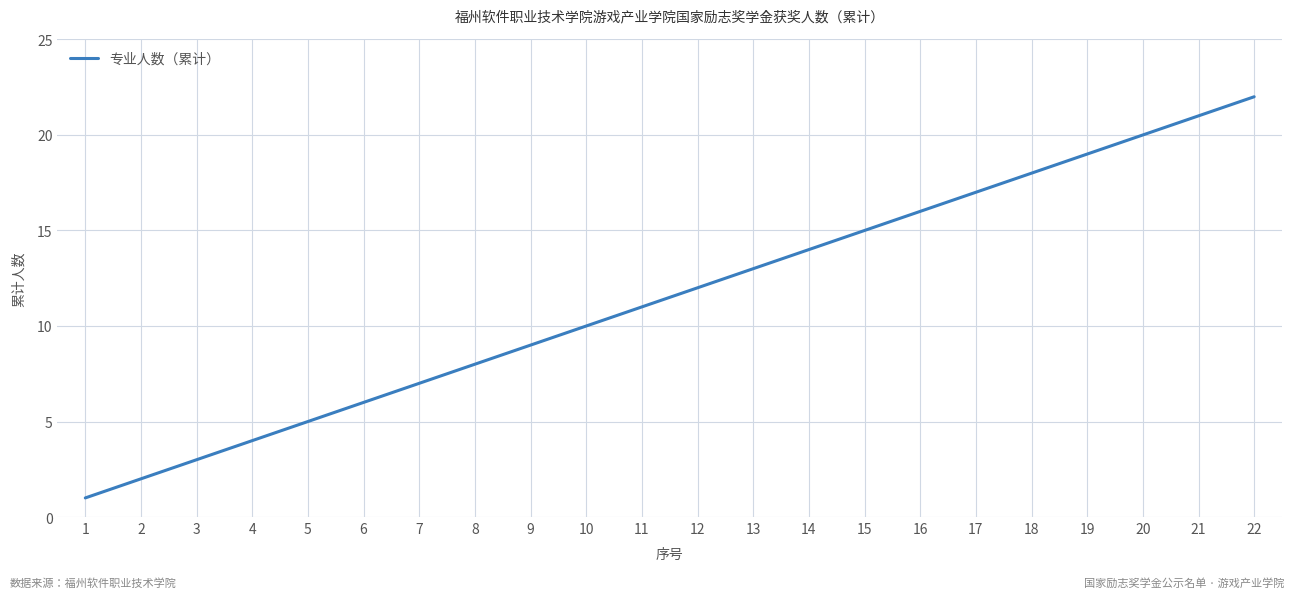

Which label corresponds to the largest value in the chart?

22